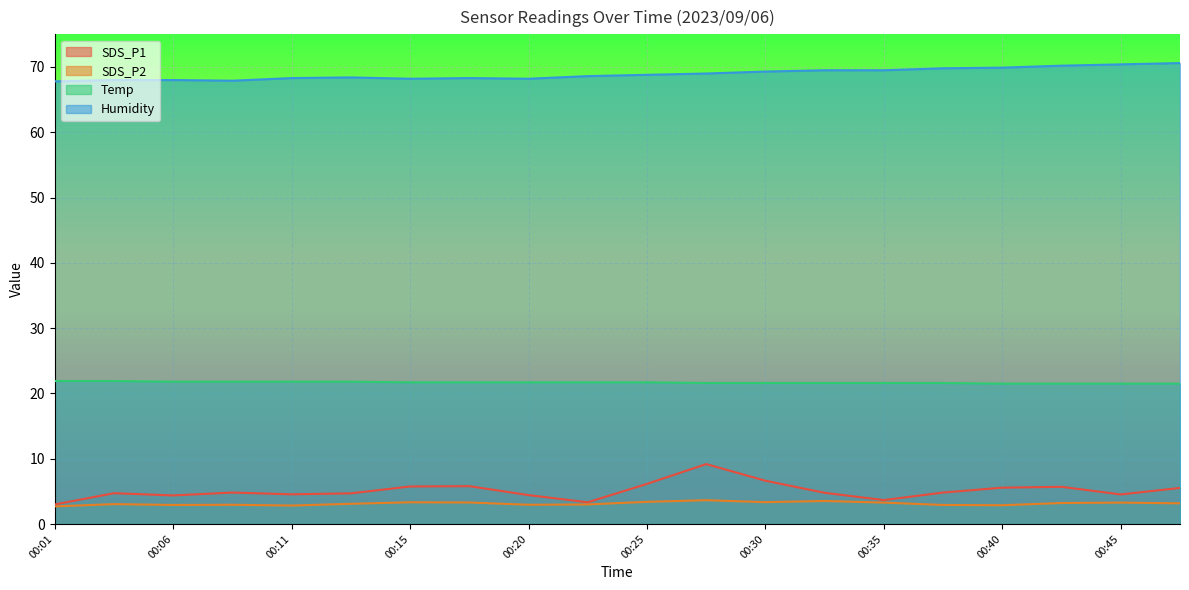

Reading right to left, extract all data points from this chart.

SDS_P1: 5.5	4.5	5.7	5.6	4.8	3.7	4.8	6.6	9.2	6.2	3.3	4.4	5.8	5.8	4.7	4.5	4.8	4.4	4.7	3.0
SDS_P2: 3.2	3.3	3.2	2.9	2.9	3.3	3.5	3.4	3.6	3.4	3.0	3.0	3.3	3.3	3.1	2.8	3.0	2.9	3.0	2.7
Temp: 21.5	21.5	21.5	21.5	21.6	21.6	21.6	21.6	21.6	21.7	21.7	21.7	21.7	21.7	21.8	21.8	21.8	21.8	21.9	21.9
Humidity: 70.6	70.4	70.2	69.9	69.8	69.5	69.5	69.3	69.0	68.8	68.6	68.2	68.3	68.2	68.4	68.3	67.9	68.0	68.0	67.8